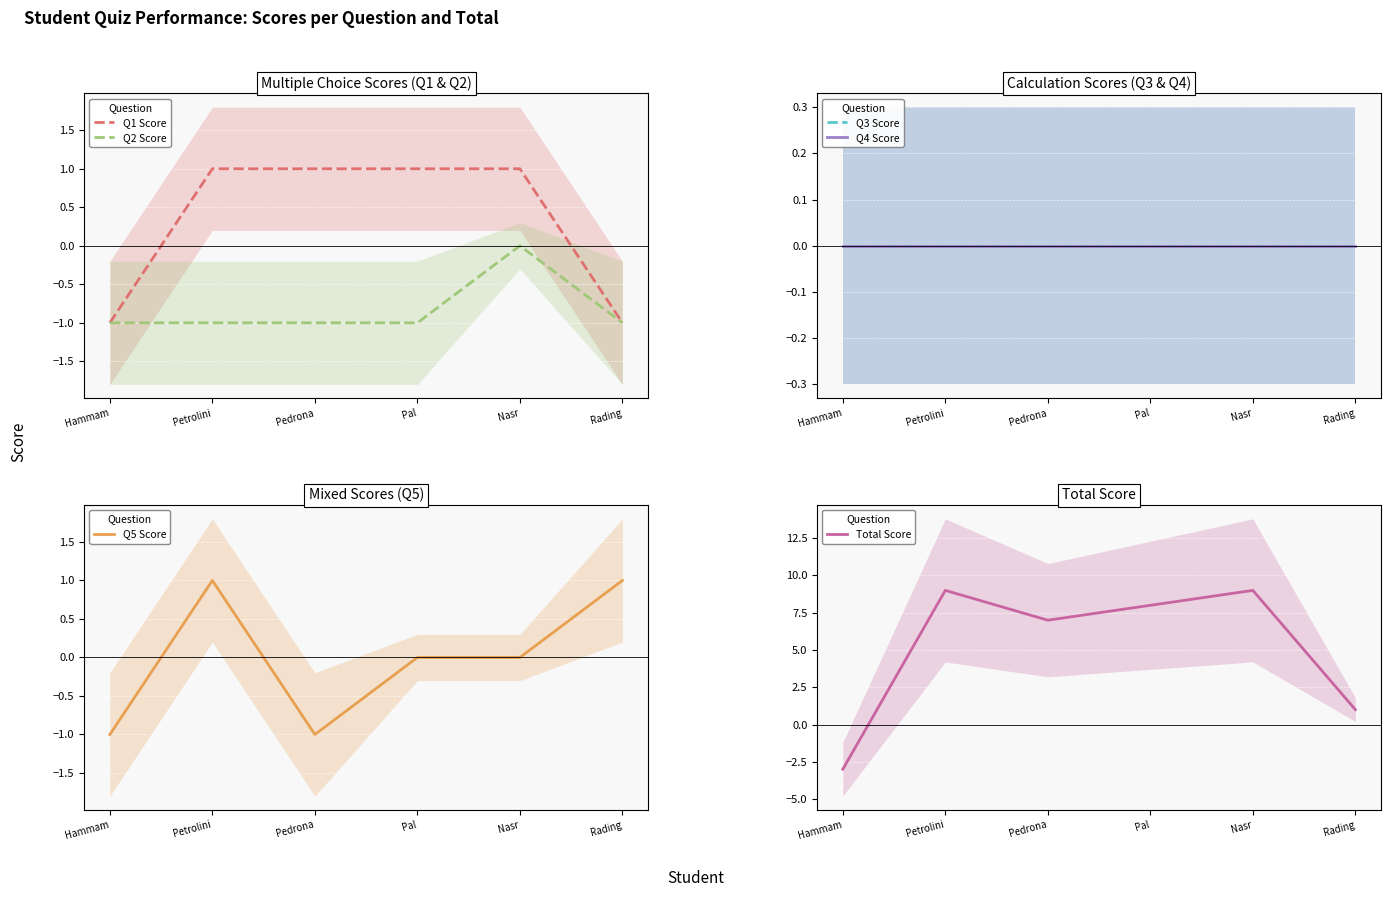

At which label does Q4 Score reach its peak?

Hammam